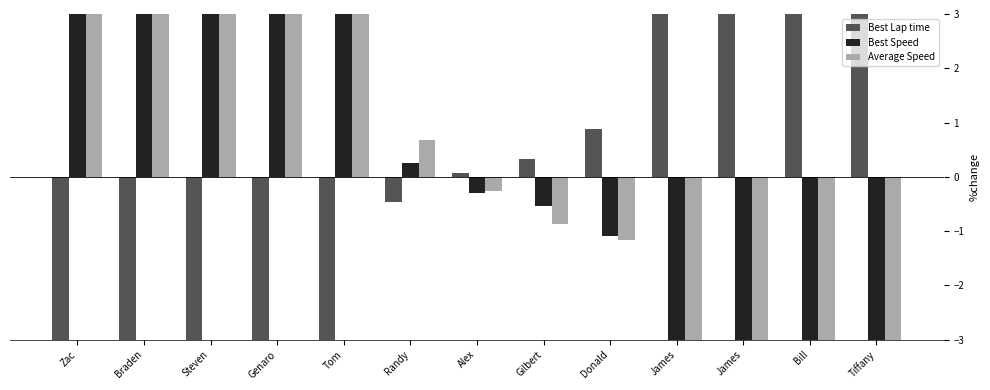

Read the Best Lap time value at Bill.

7.7